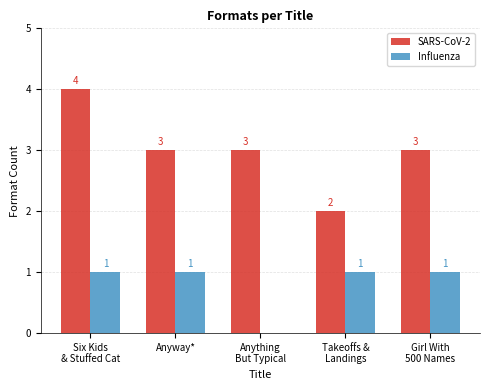

Are the bars grouped side by side (vs. stacked)?

Yes